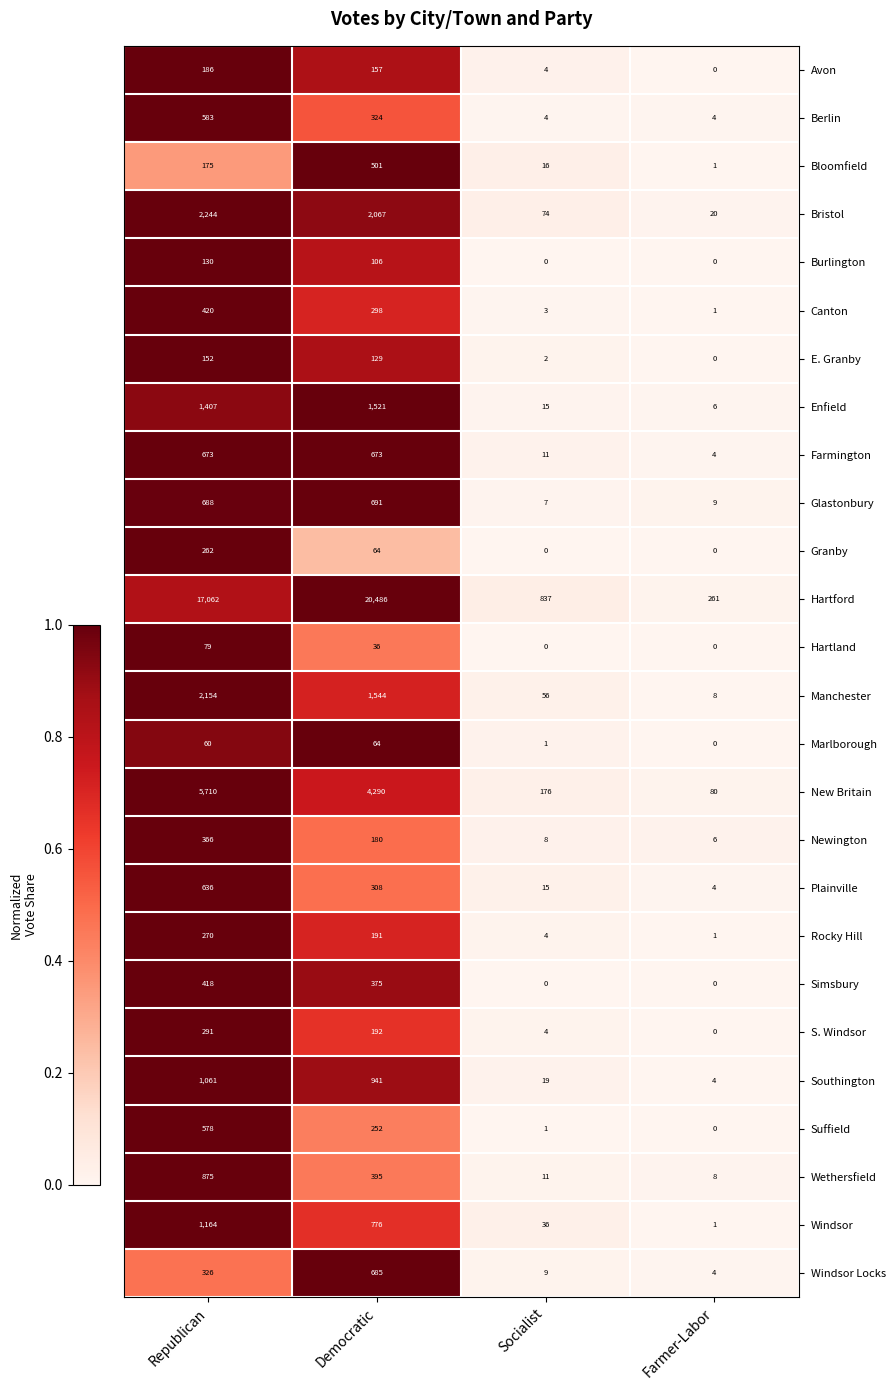

What is the difference between the maximum and minimum values in the Simsbury series?

418